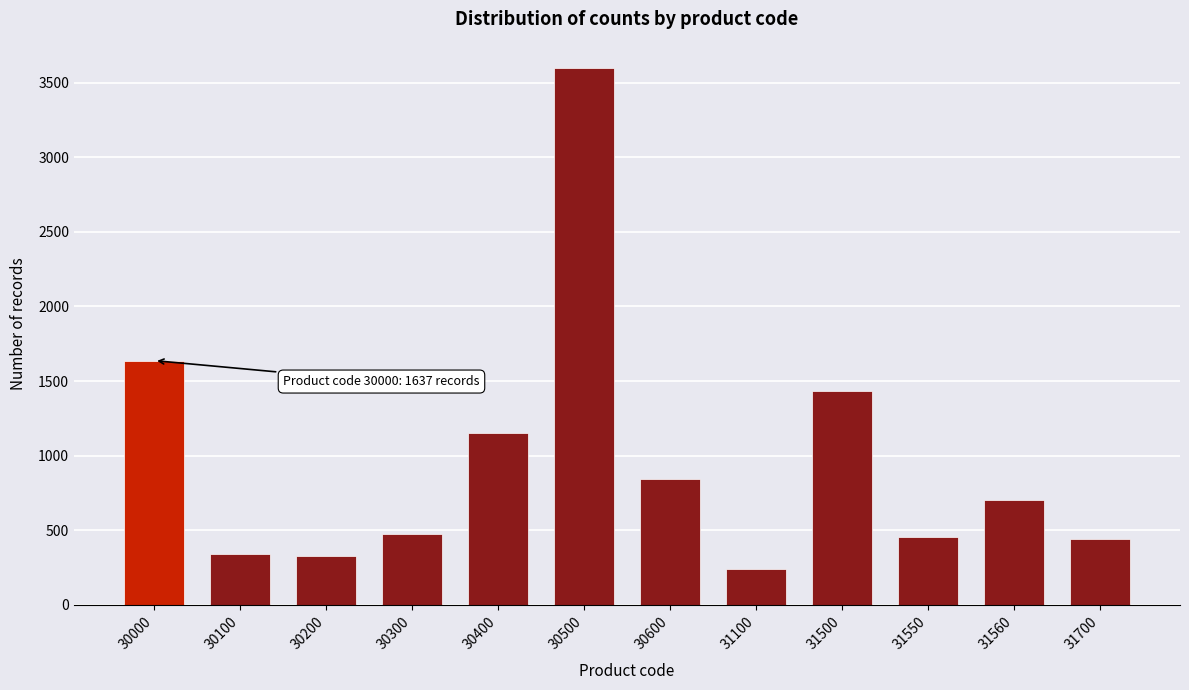

True or false: the data shows 1846 at 30400.

False